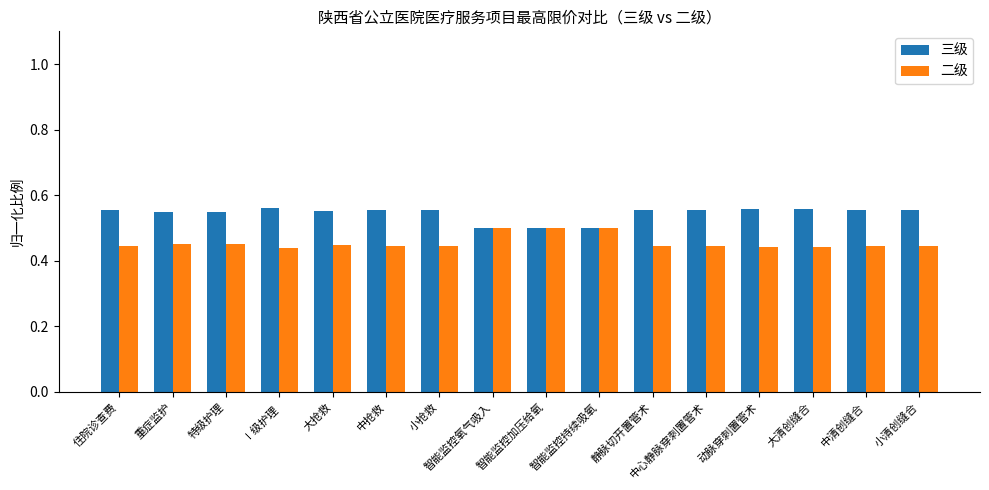

At 大抢救, list the series in order from smallest to largest.

二级, 三级